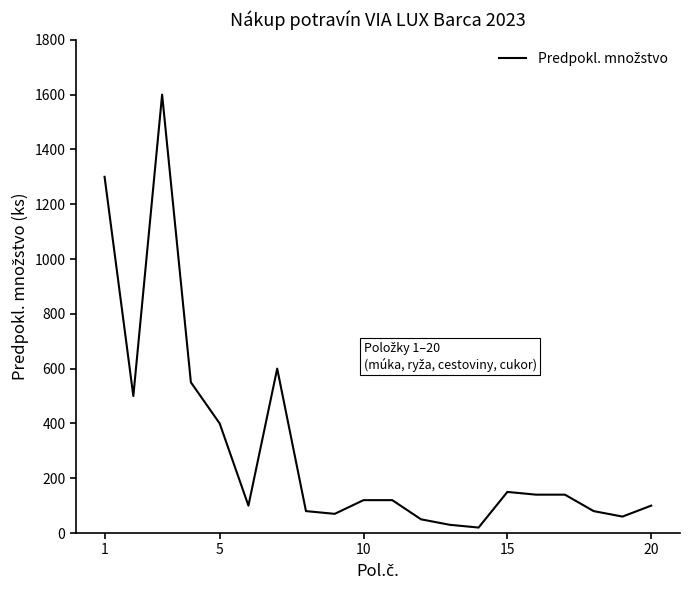

What is the maximum value shown in the chart?

1600